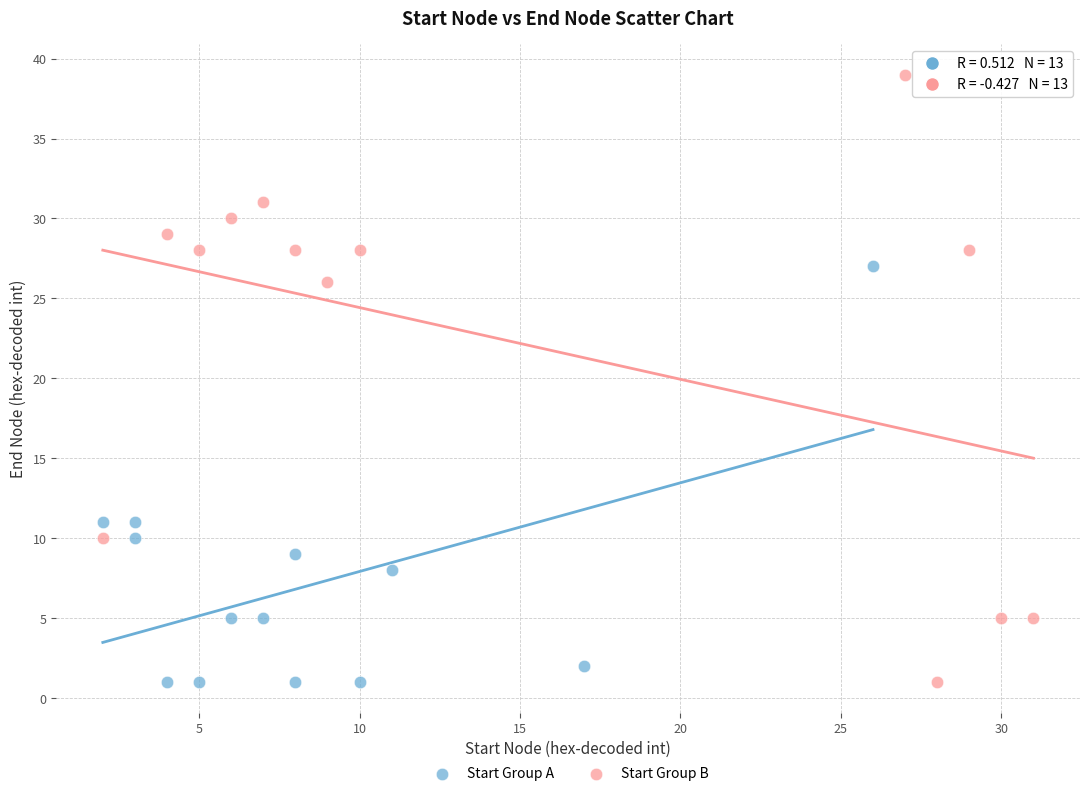

Which series has the widest spread of Y values?

Start Group B